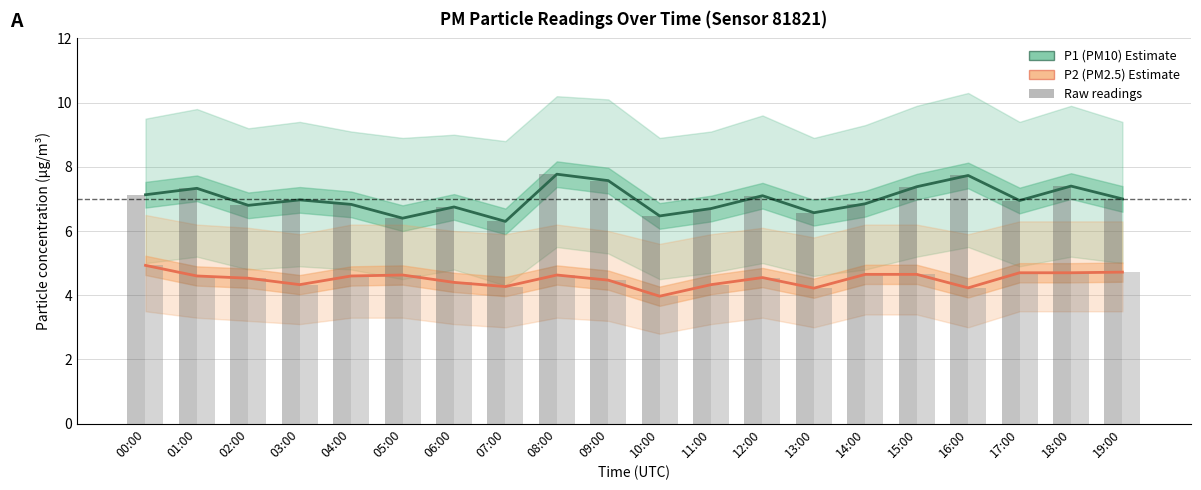

Reading left to right, transcribe all the data shown in this chart.

P1 (PM10): 00:00=7.1	01:00=7.3	02:00=6.8	03:00=7.0	04:00=6.8	05:00=6.4	06:00=6.8	07:00=6.3	08:00=7.8	09:00=7.6	10:00=6.5	11:00=6.7	12:00=7.1	13:00=6.6	14:00=6.8	15:00=7.4	16:00=7.7	17:00=7.0	18:00=7.4	19:00=7.0
P2 (PM2.5): 00:00=4.9	01:00=4.6	02:00=4.5	03:00=4.3	04:00=4.6	05:00=4.6	06:00=4.4	07:00=4.3	08:00=4.6	09:00=4.5	10:00=4.0	11:00=4.3	12:00=4.5	13:00=4.2	14:00=4.7	15:00=4.7	16:00=4.2	17:00=4.7	18:00=4.7	19:00=4.7